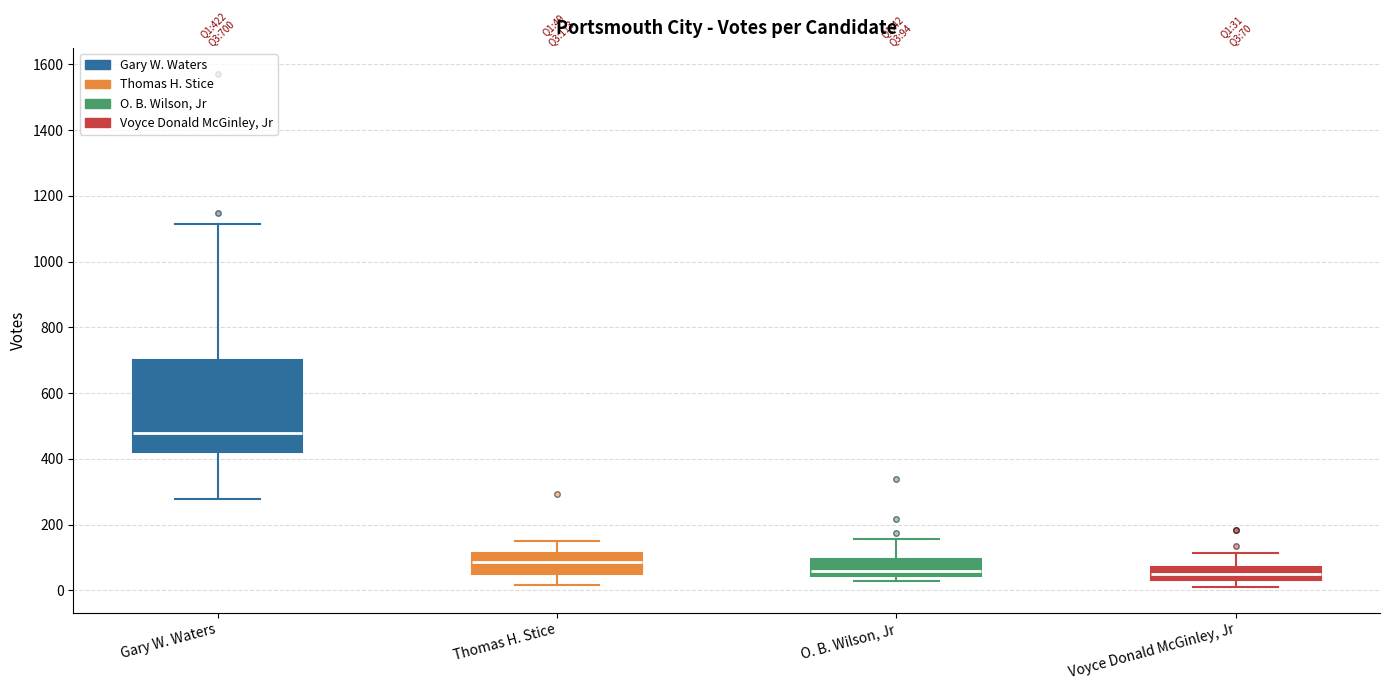

Which box is the tallest, from its lower edge to its upper edge?

Gary W. Waters